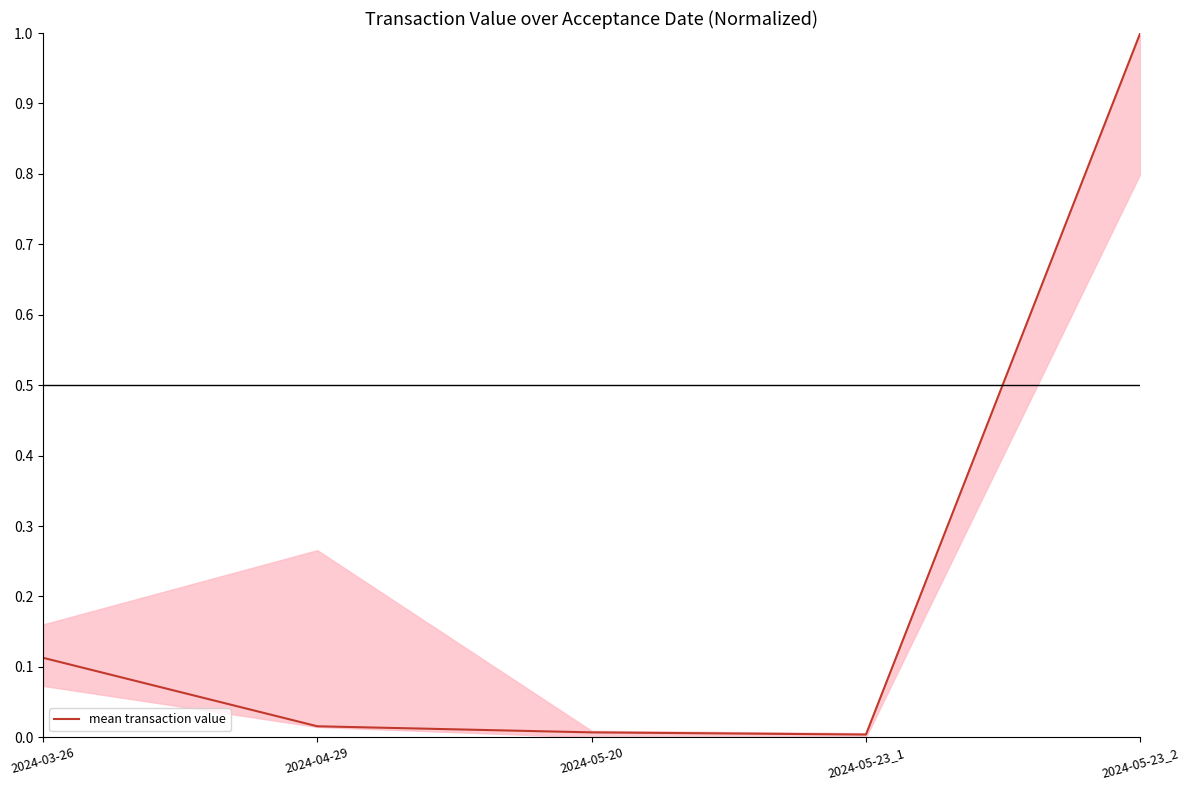

Is this an area chart (filled region under the line)?

No